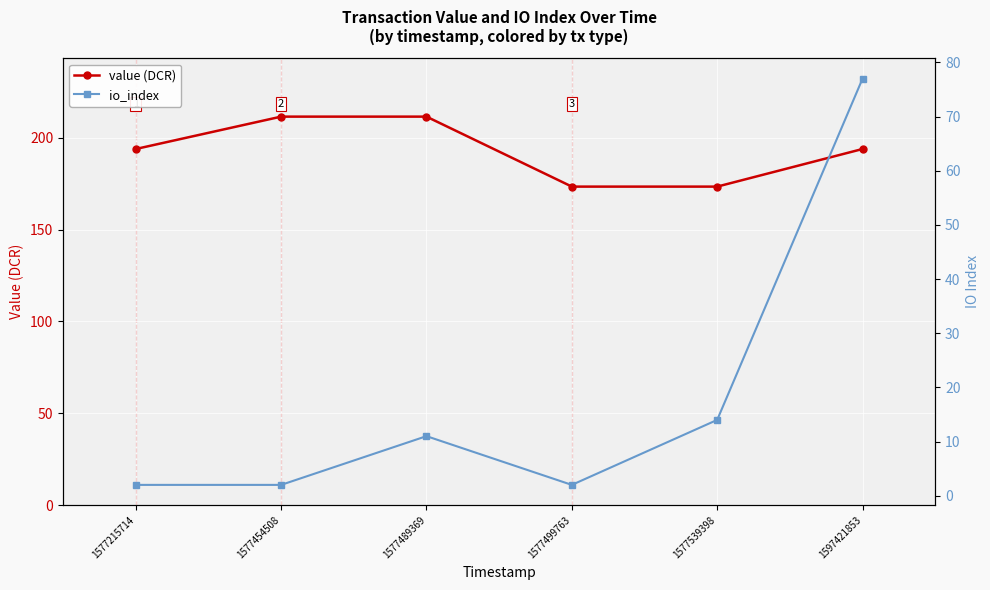

Which label corresponds to the smallest value in the chart?

1577215714